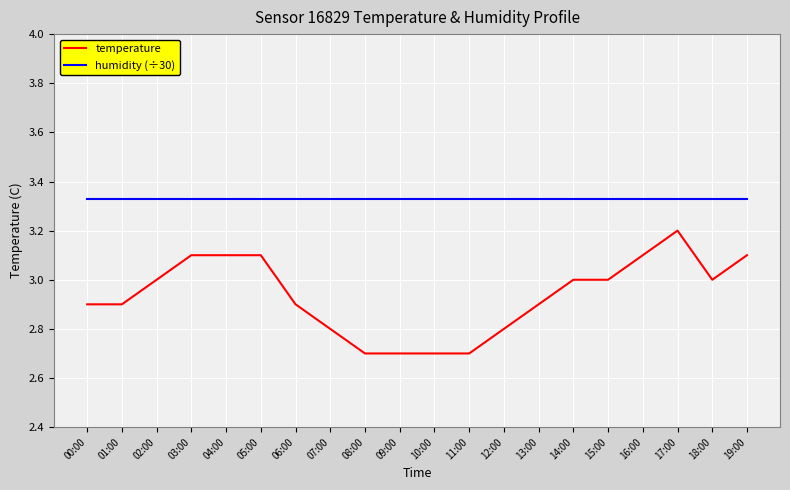

What is the minimum value shown in the chart?

2.7